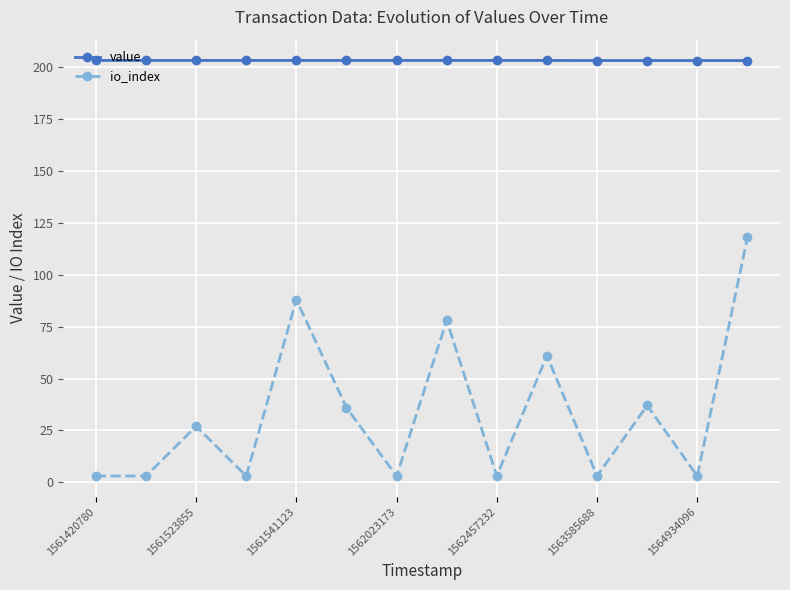

List the series in order of their overall mean, lowest first.

io_index, value